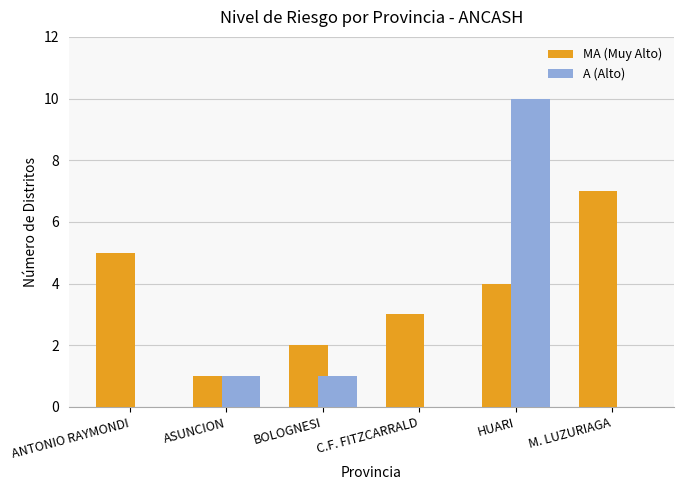

Reading left to right, list all the values displayed in this chart.

MA (Muy Alto): ANTONIO RAYMONDI=5	ASUNCION=1	BOLOGNESI=2	C.F. FITZCARRALD=3	HUARI=4	M. LUZURIAGA=7
A (Alto): ANTONIO RAYMONDI=0	ASUNCION=1	BOLOGNESI=1	C.F. FITZCARRALD=0	HUARI=10	M. LUZURIAGA=0